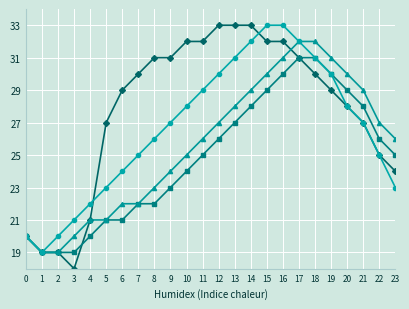

Count the number of categories in the chart.

24